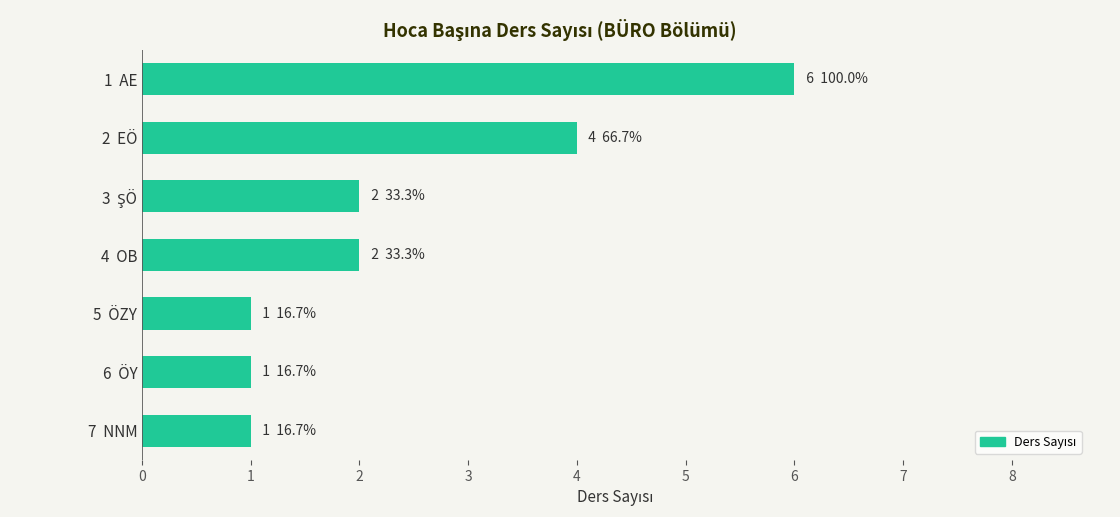

What is the minimum value shown in the chart?

1